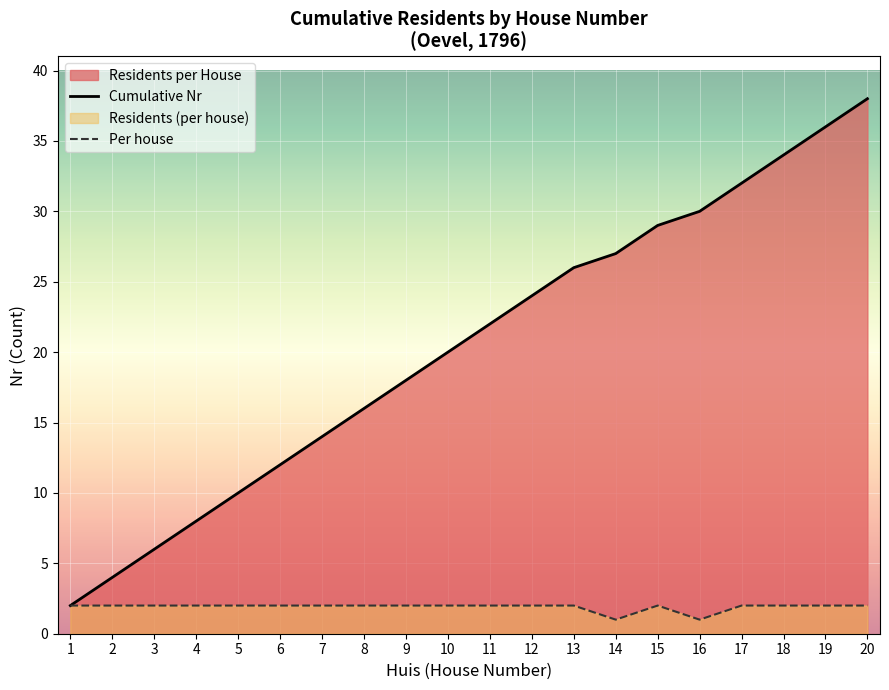

True or false: Cumulative Nr and Per house cross at least once.

False